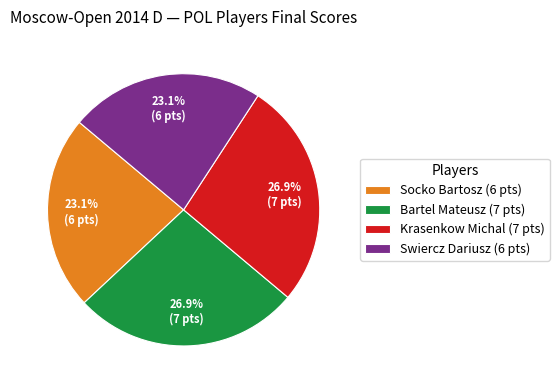

Count the number of slices in the pie.

4